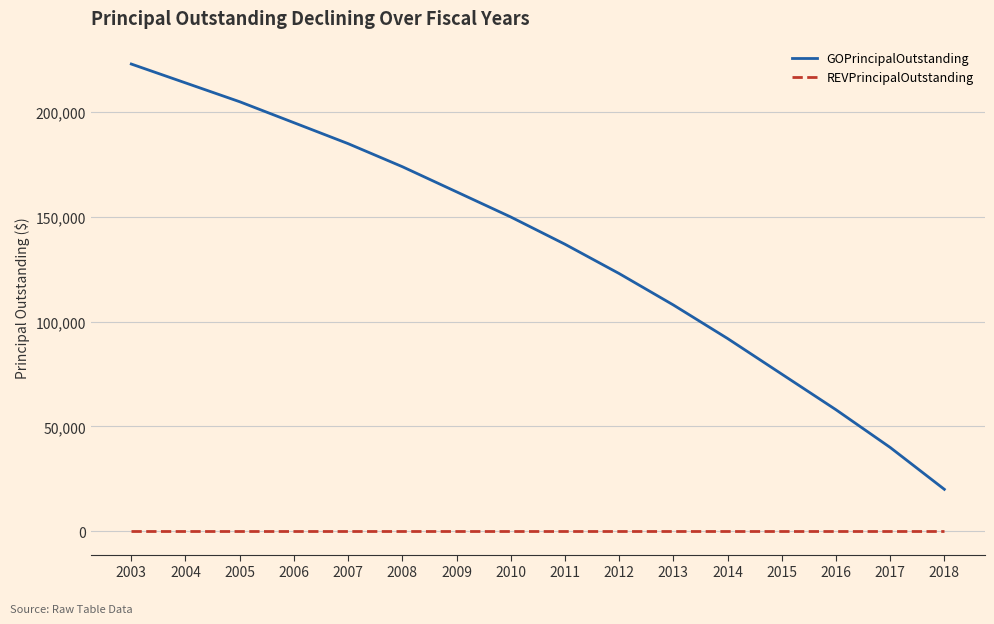

True or false: GOPrincipalOutstanding has more than 0 points higher than both neighbors.

False